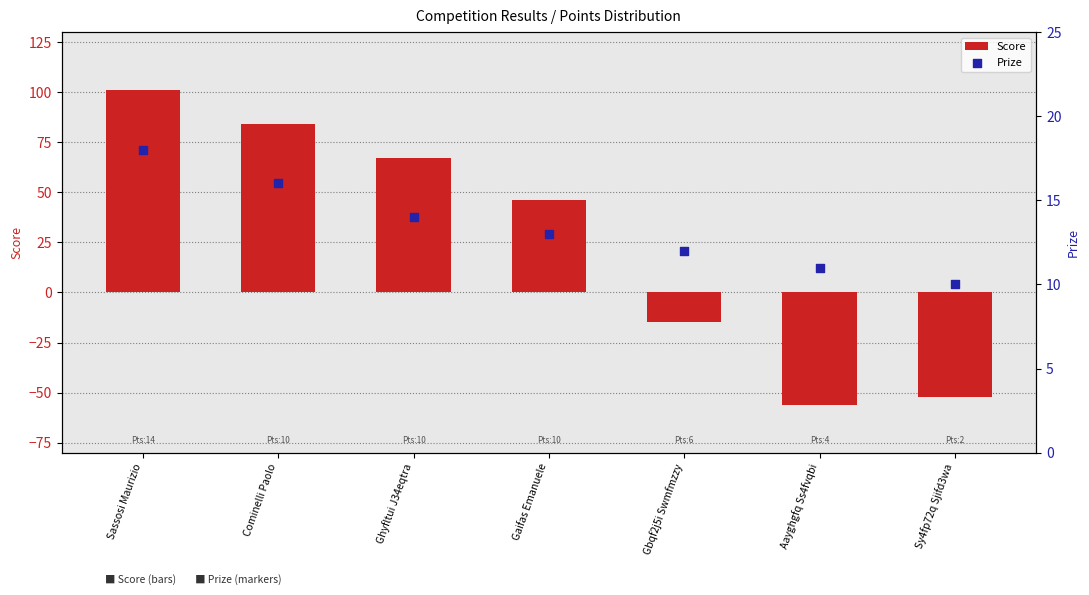

Which series has the largest total across all categories?

Score